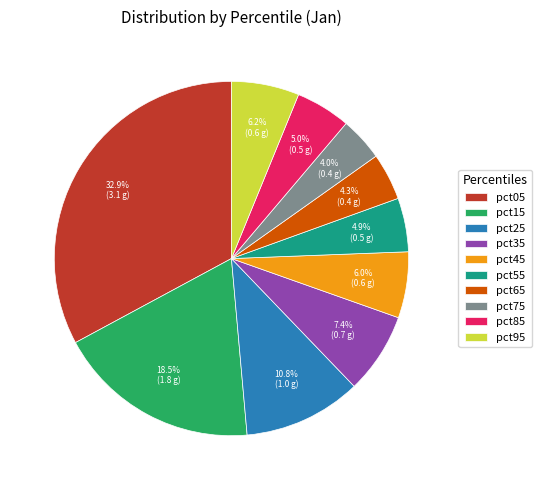

What percentage is the pct55 slice, to the nearest percent?

5%